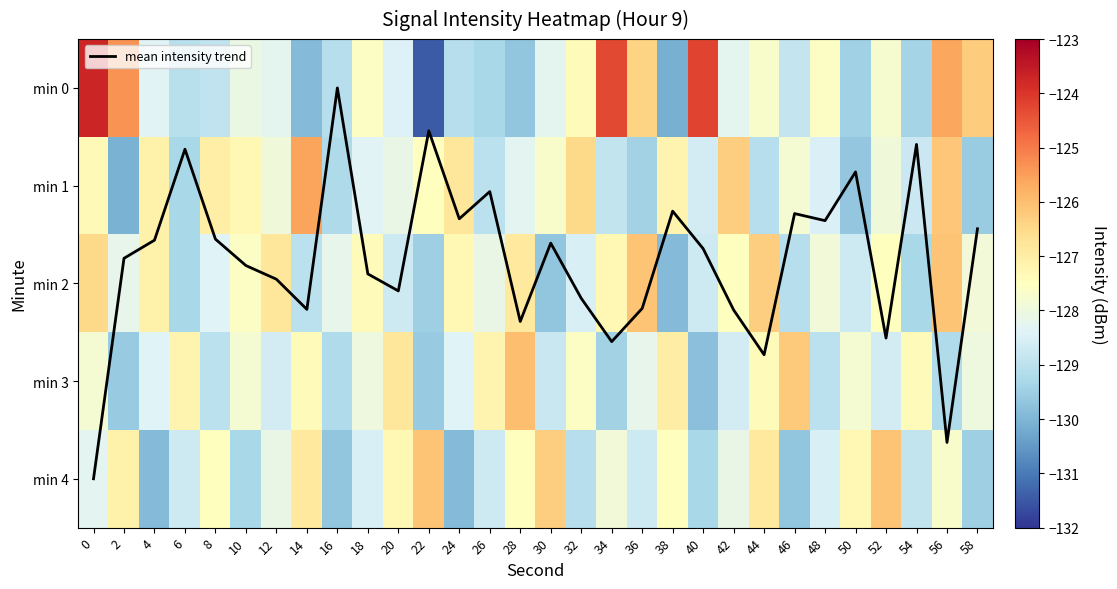

What is the average value of the min 2 series?

-128.0